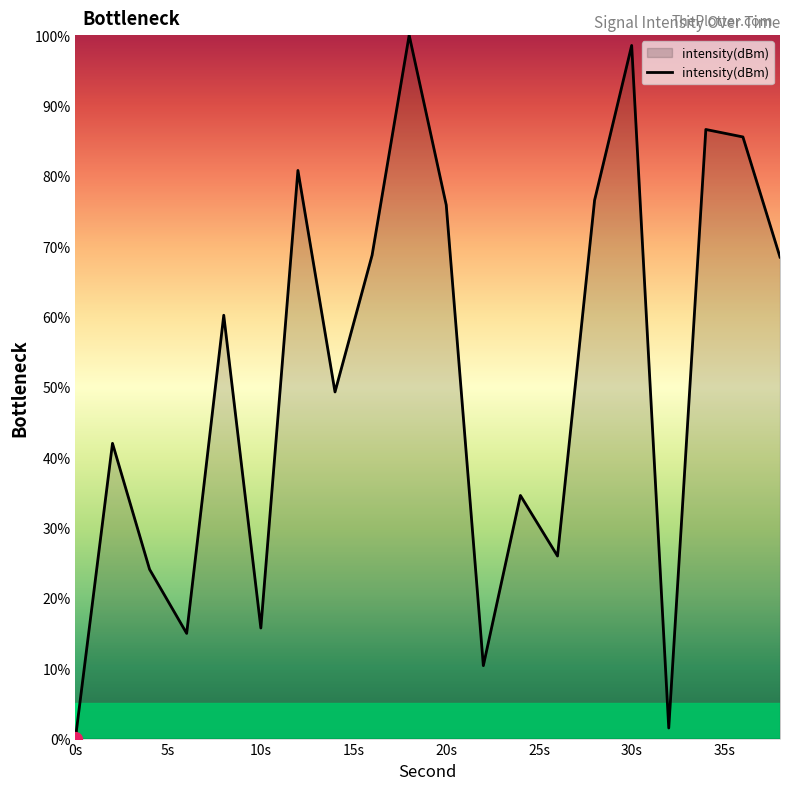

What is the greatest value displayed?

100.0